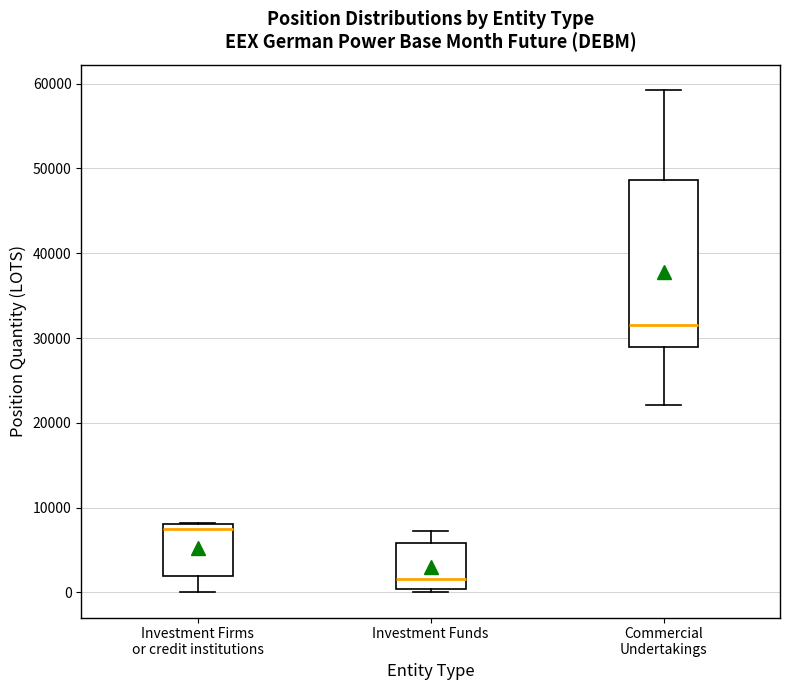

Which box has the lowest median line?

Investment Funds